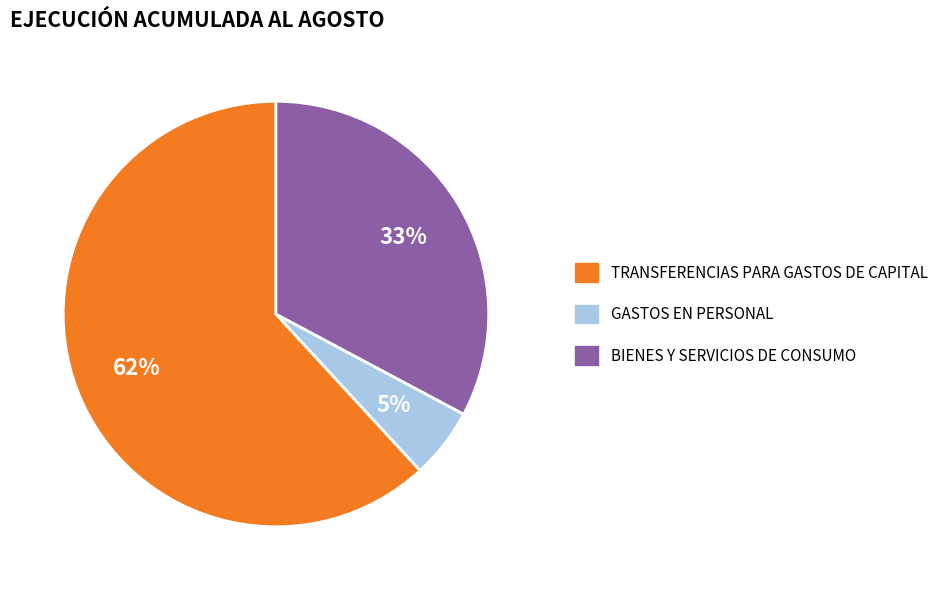

Which has a higher value, TRANSFERENCIAS PARA GASTOS DE CAPITAL or BIENES Y SERVICIOS DE CONSUMO?

TRANSFERENCIAS PARA GASTOS DE CAPITAL